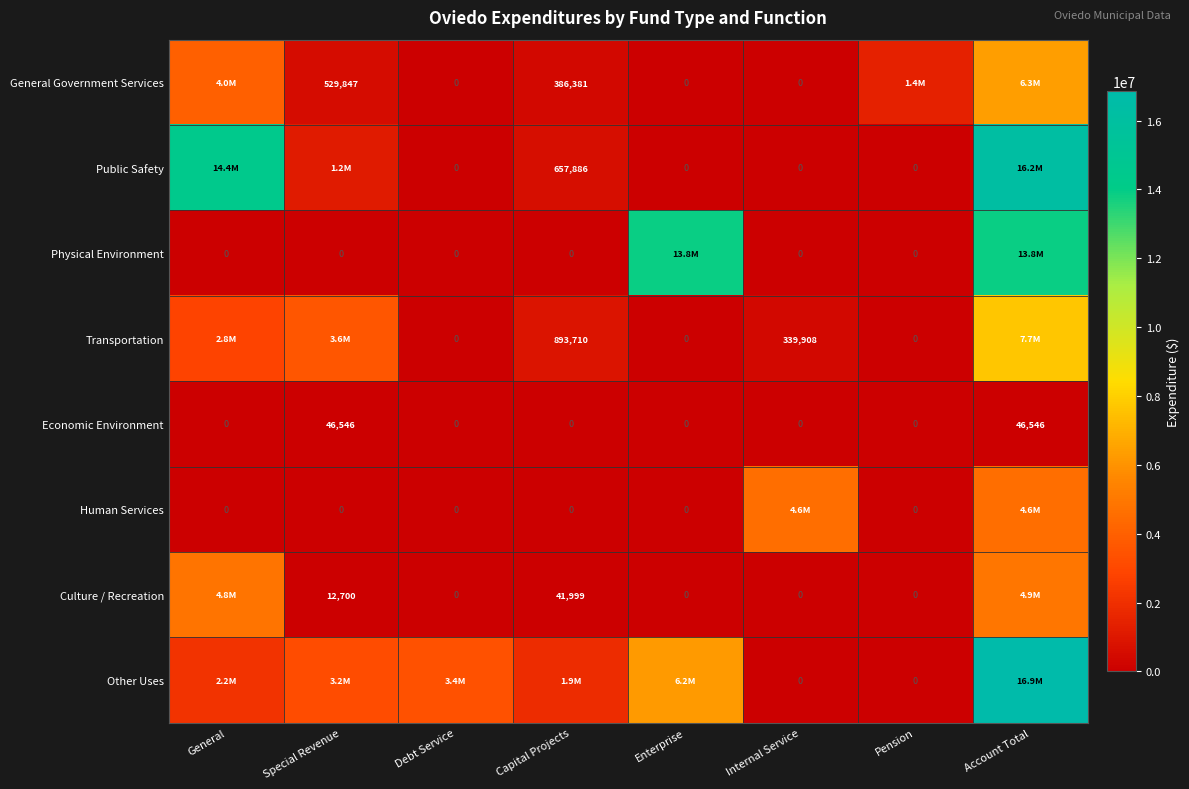

Between Debt Service and Capital Projects, which is larger?

Capital Projects